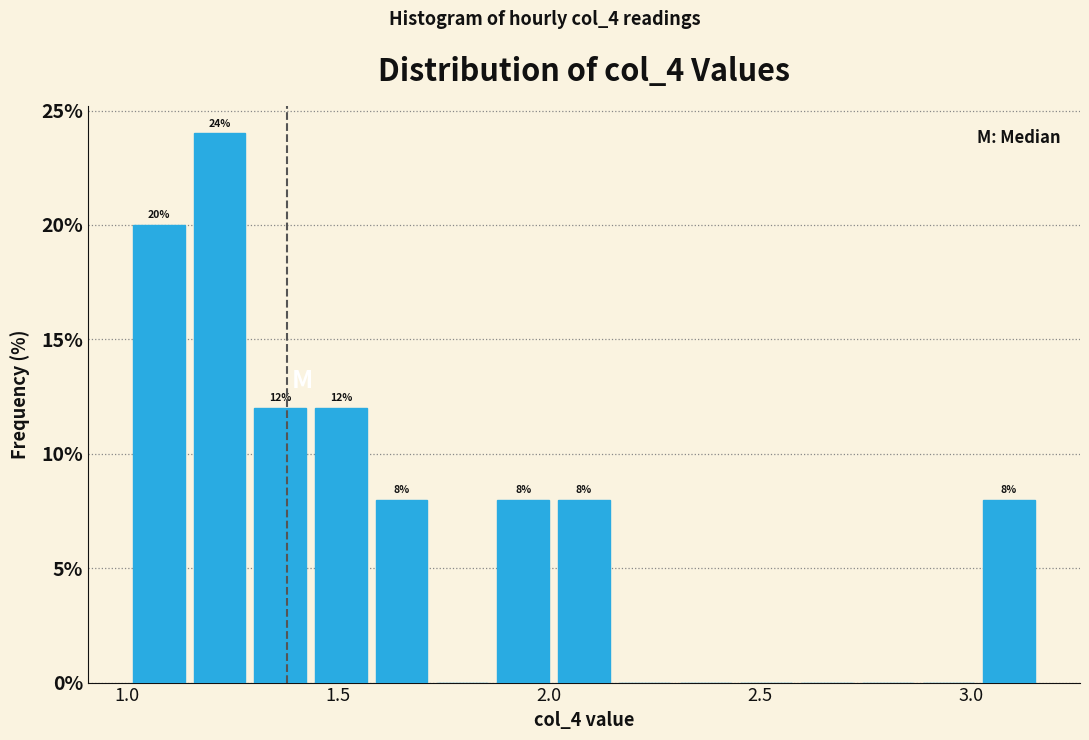

Read against the x-axis, roughly where is the centre of the tallest bar?

1.20